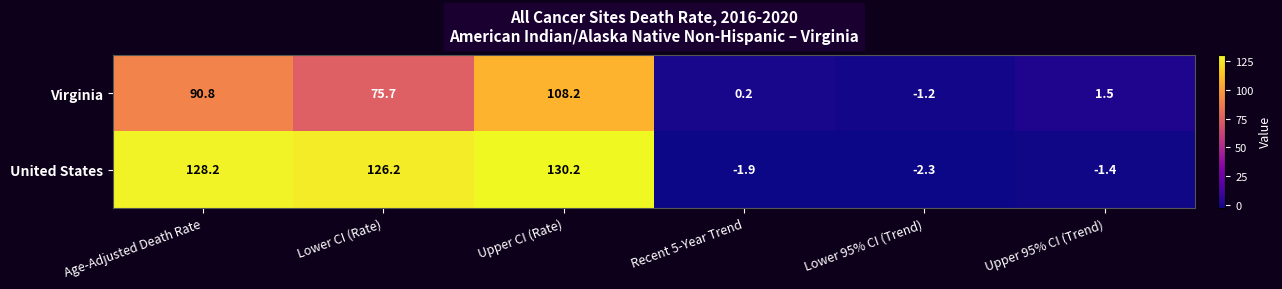

True or false: United States has a value of 227.0 at Lower CI (Rate).

False